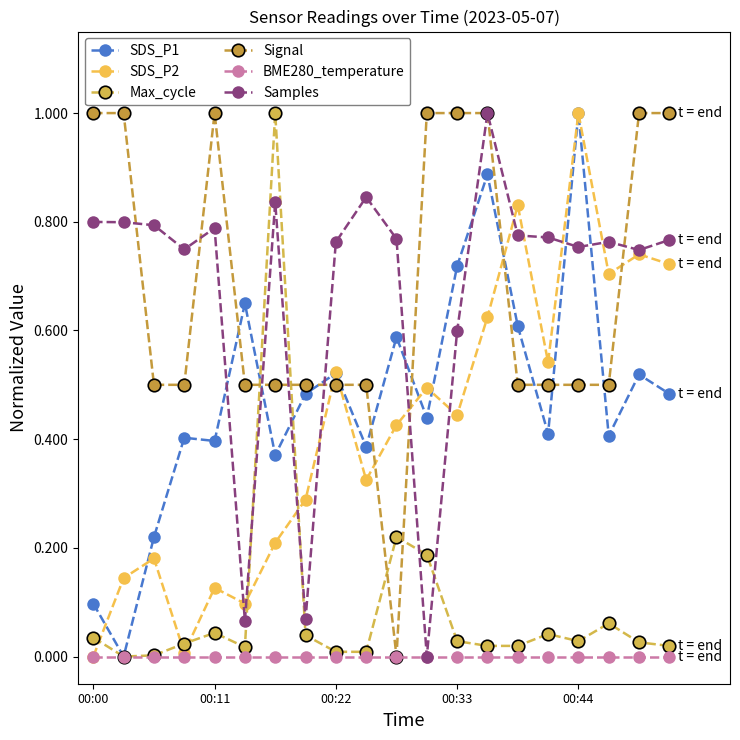

Reading left to right, list all the values displayed in this chart.

SDS_P1: 0.1	0.0	0.2	0.4	0.4	0.6	0.4	0.5	0.5	0.4	0.6	0.4	0.7	0.9	0.6	0.4	1.0	0.4	0.5	0.5
SDS_P2: 0.0	0.1	0.2	0.0	0.1	0.1	0.2	0.3	0.5	0.3	0.4	0.5	0.4	0.6	0.8	0.5	1.0	0.7	0.7	0.7
Max_cycle: 0.0	0.0	0.0	0.0	0.0	0.0	1.0	0.0	0.0	0.0	0.2	0.2	0.0	0.0	0.0	0.0	0.0	0.1	0.0	0.0
Signal: 1.0	1.0	0.5	0.5	1.0	0.5	0.5	0.5	0.5	0.5	0.0	1.0	1.0	1.0	0.5	0.5	0.5	0.5	1.0	1.0
BME280_temperature: 0.0	0.0	0.0	0.0	0.0	0.0	0.0	0.0	0.0	0.0	0.0	0.0	0.0	0.0	0.0	0.0	0.0	0.0	0.0	0.0
Samples: 0.8	0.8	0.8	0.7	0.8	0.1	0.8	0.1	0.8	0.8	0.8	0.0	0.6	1.0	0.8	0.8	0.8	0.8	0.7	0.8